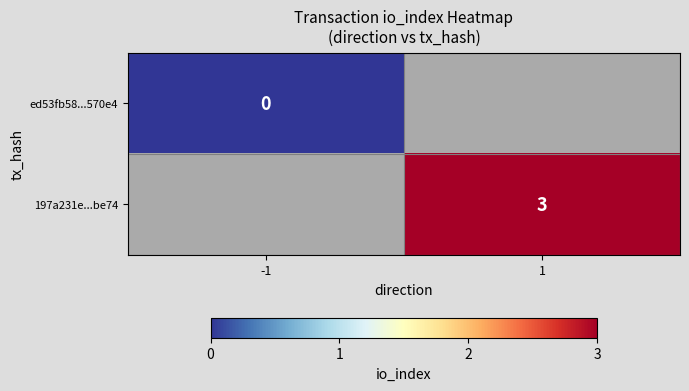

True or false: 197a231e...be74 has a value of 3 at 1.

True